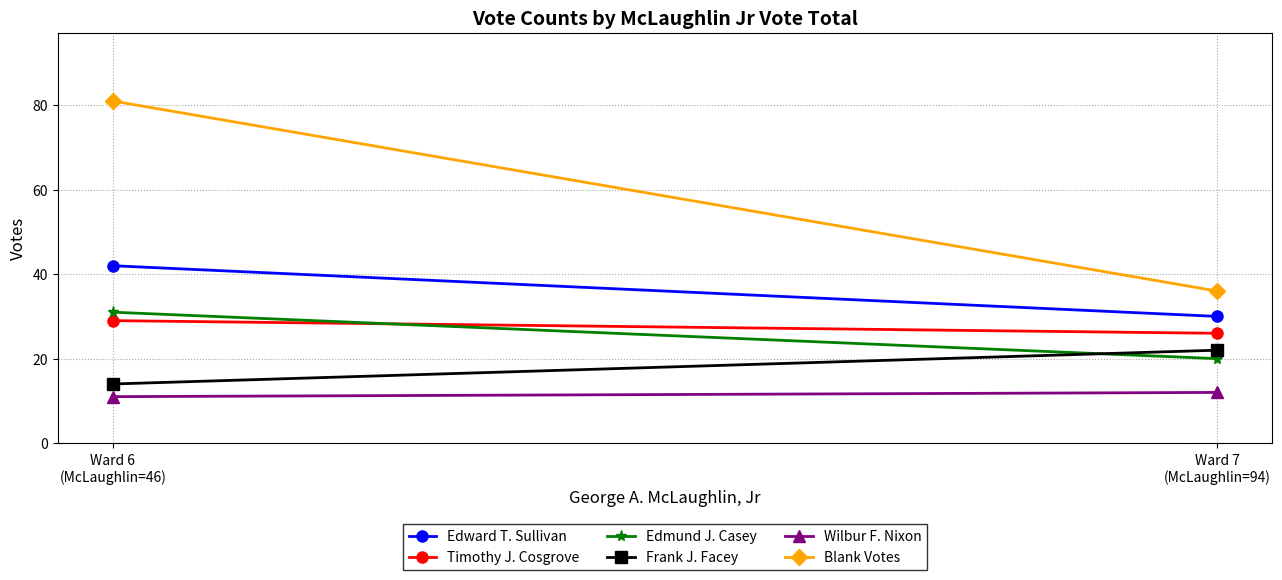

What is the average value of the Timothy J. Cosgrove series?

28